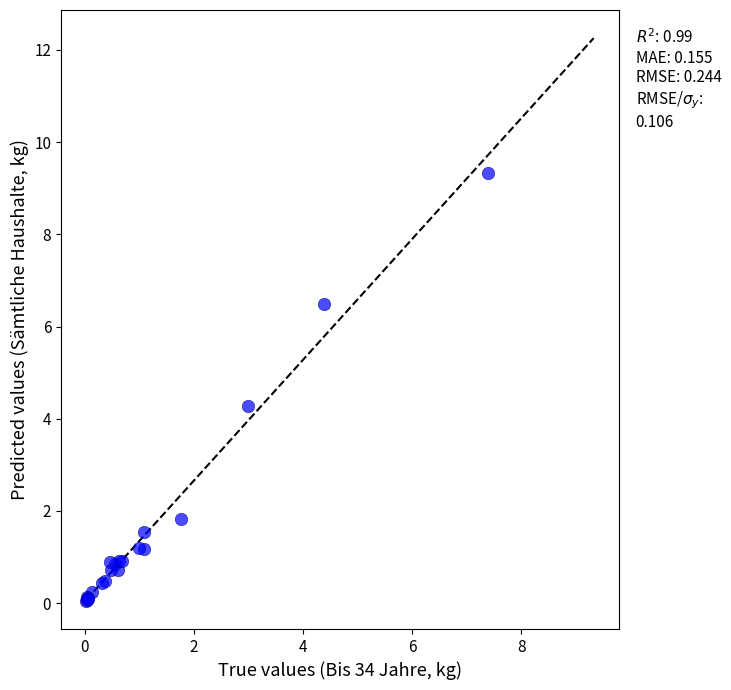

What Y value in the scatter plot is closest to 4?

4.3